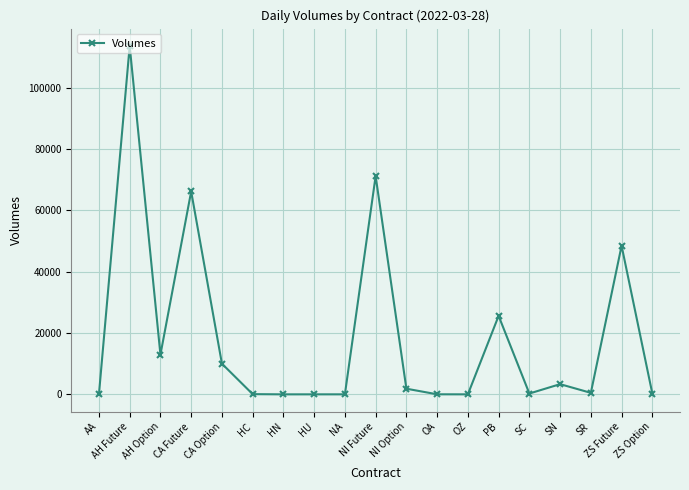

True or false: there are more than 0 points higher than both neighbors.

True